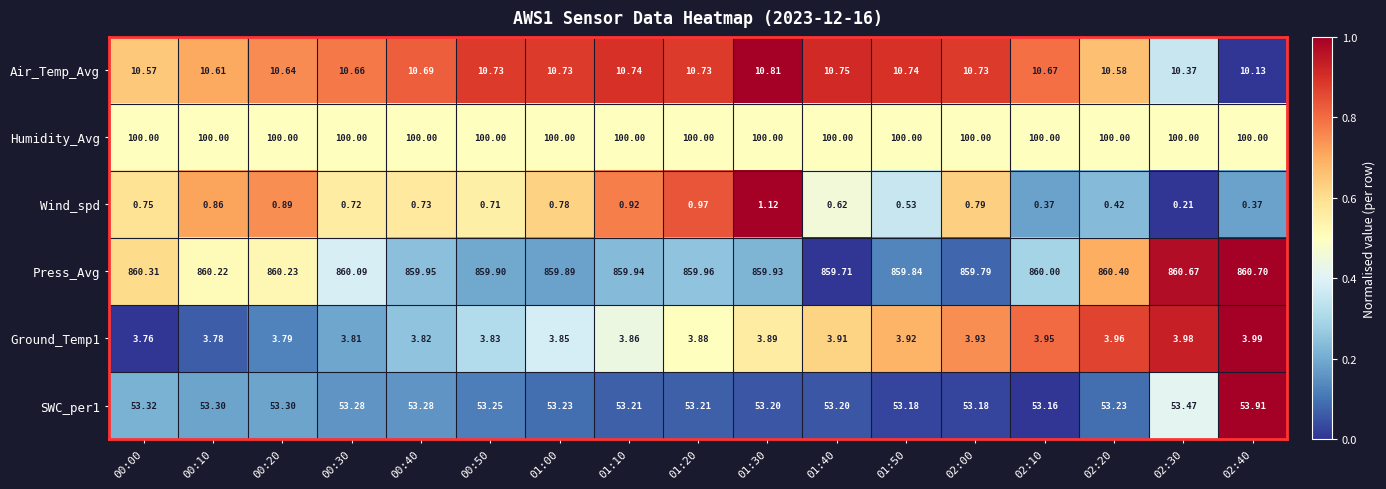

Which series has the widest spread of values?

Press_Avg